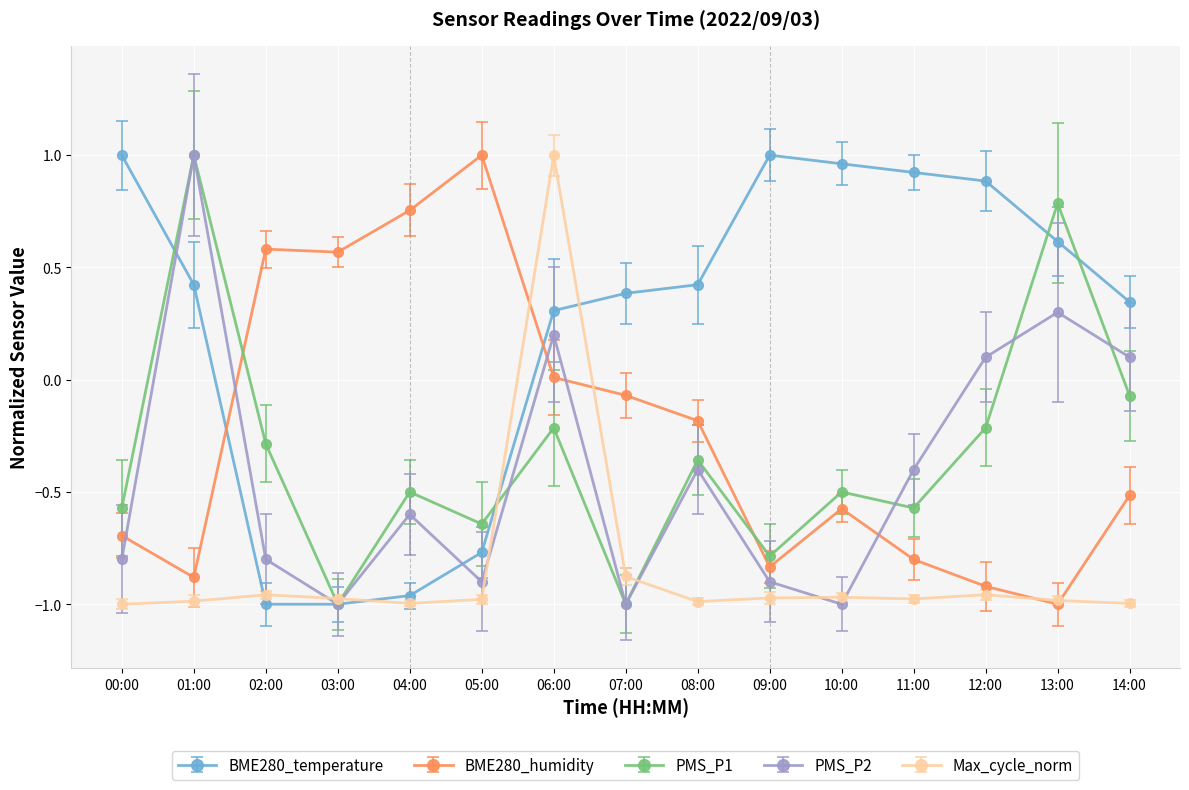

Is it true that BME280_humidity equals -0.6 at 10:00?

True